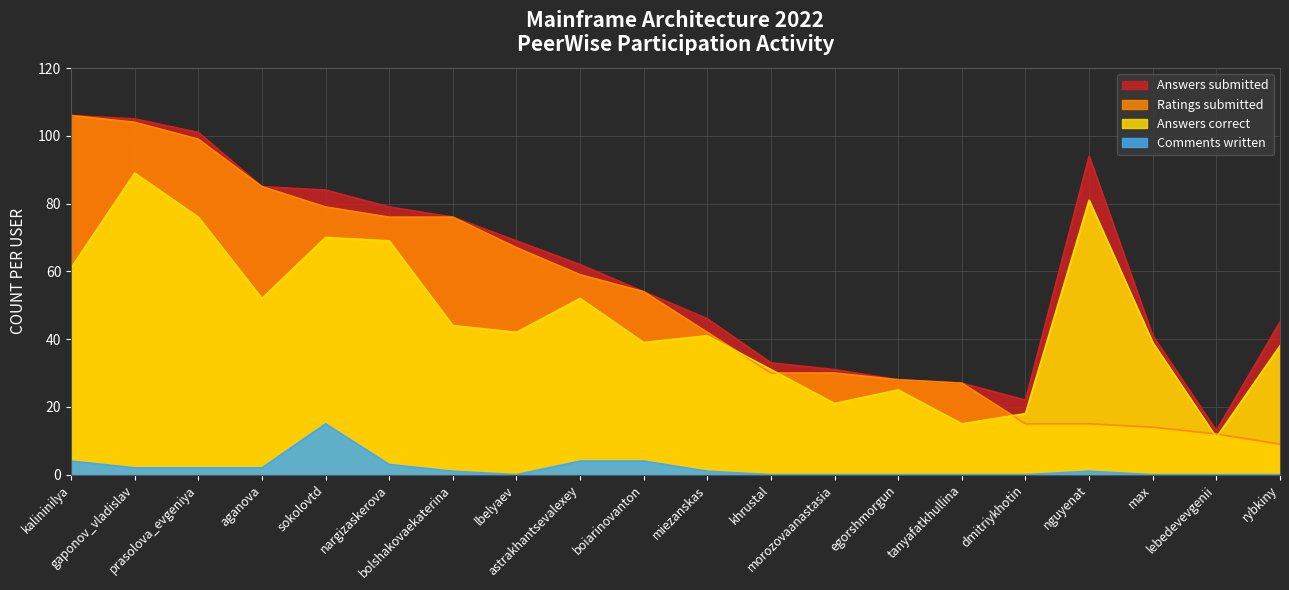

What is the spread (max minus min) of values at bolshakovaekaterina?

75